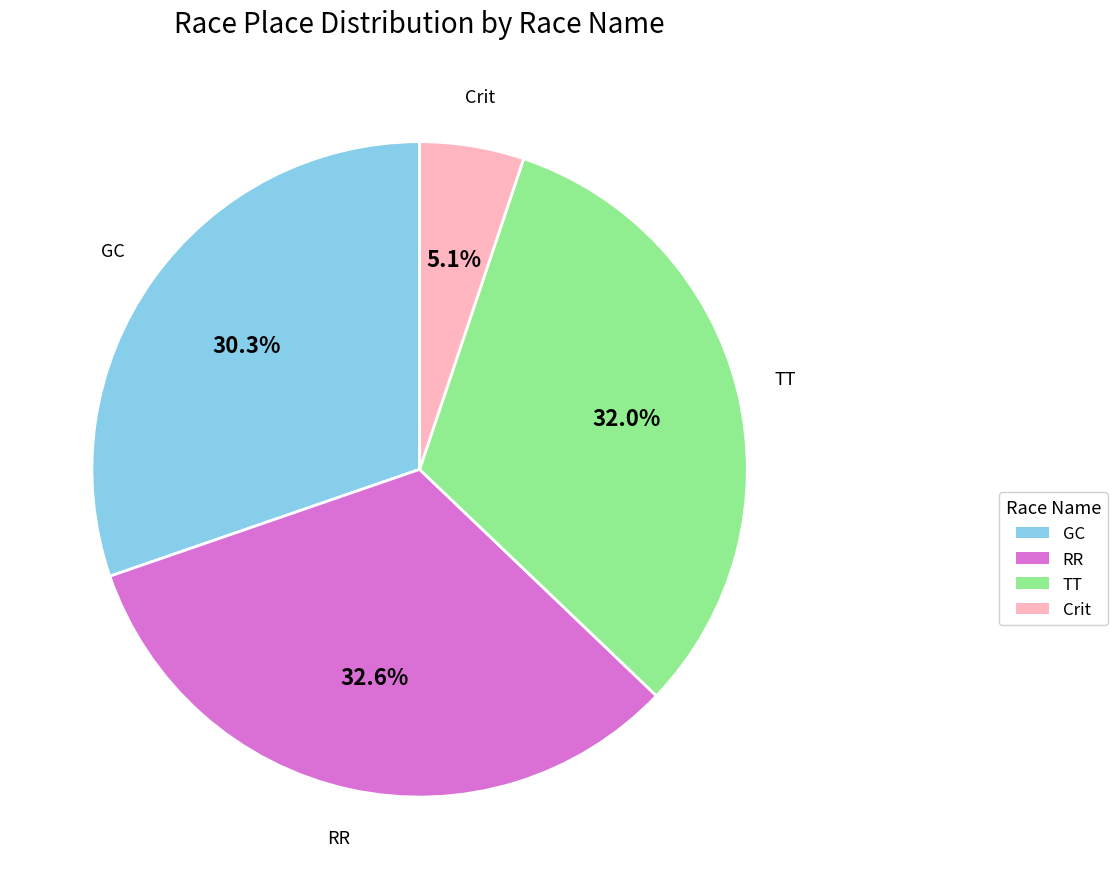

Is there a majority slice in this chart?

No